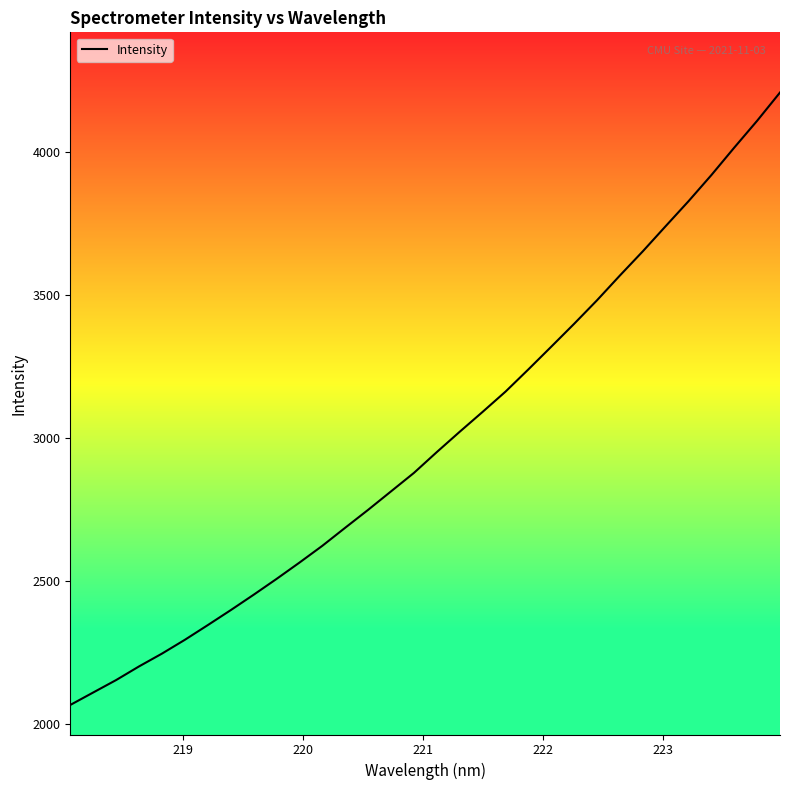

What is the difference between the maximum and minimum values?

2140.9